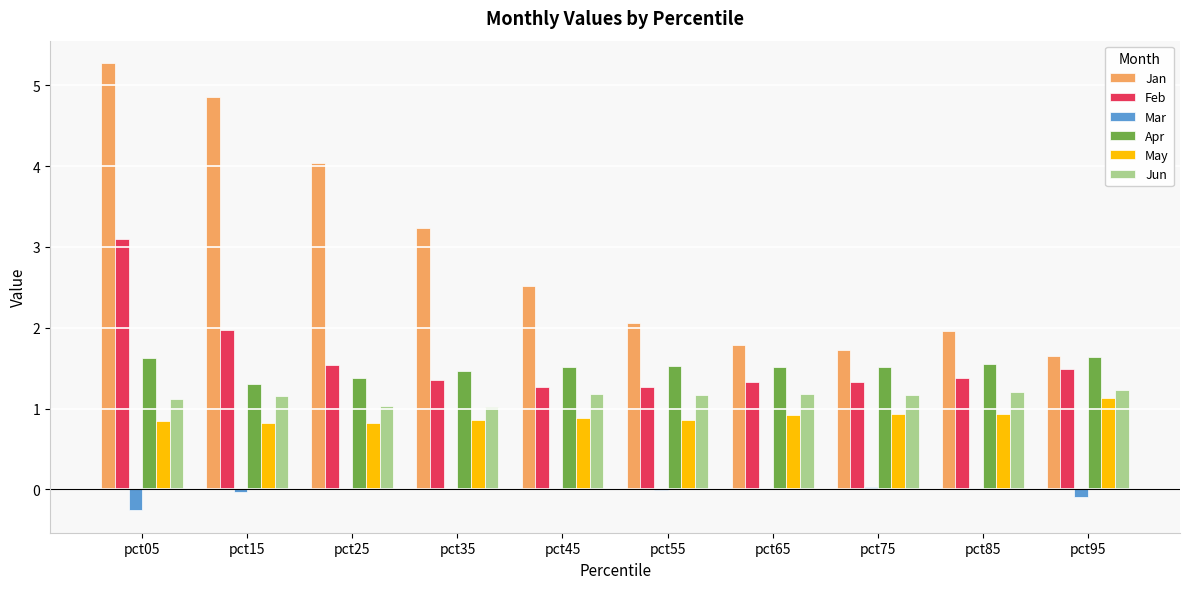

At which label does May reach its peak?

pct95